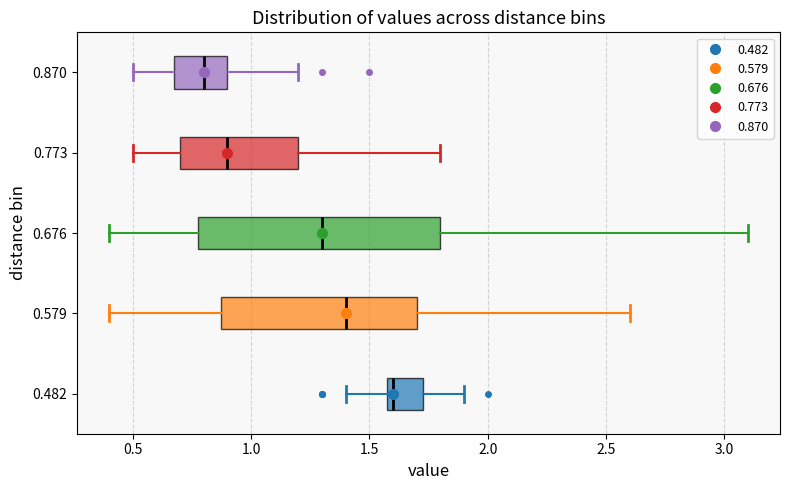

Which box has the furthest to the left median line?

0.870